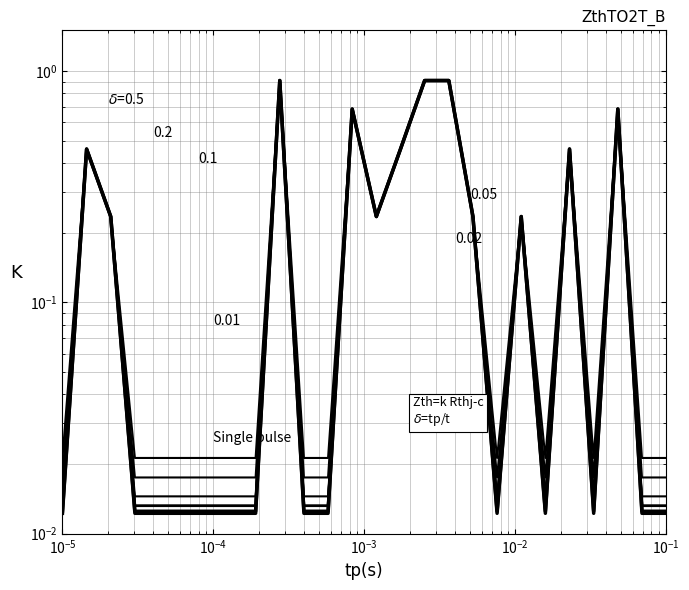

True or false: there are more than 1 points higher than both neighbors.

True